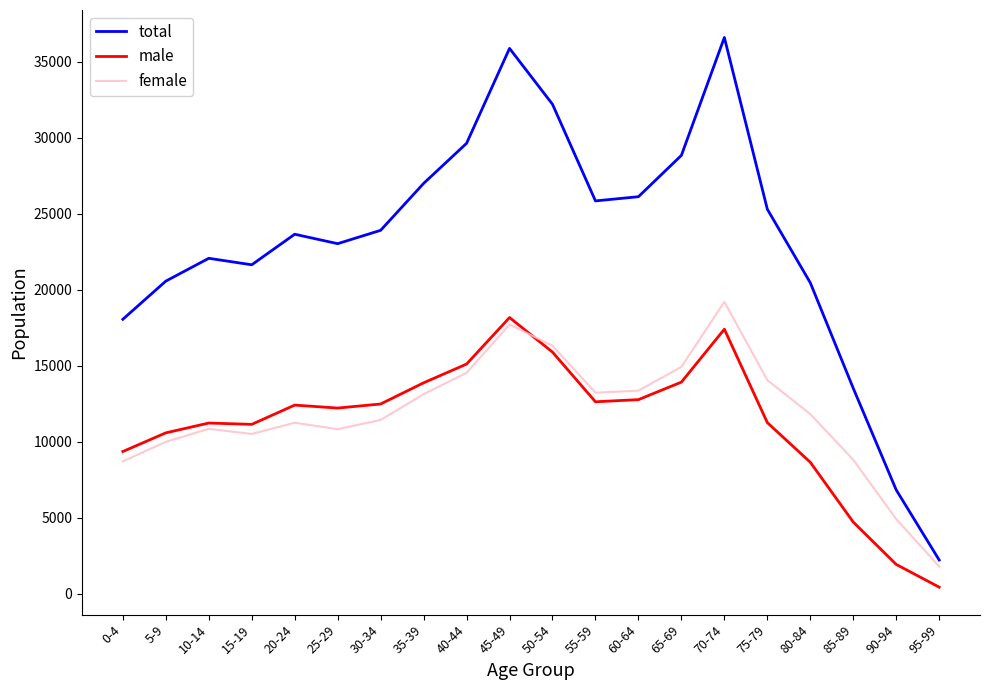

True or false: total and male intersect in this chart.

False